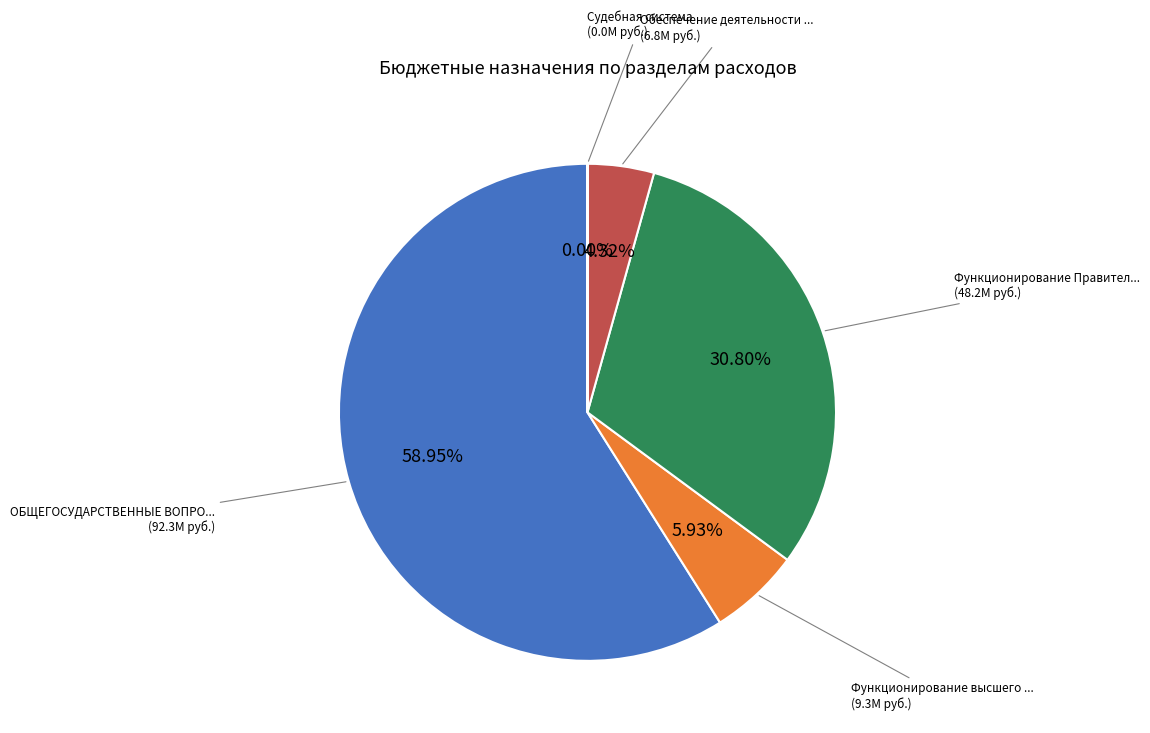

Does any single category account for the majority?

Yes